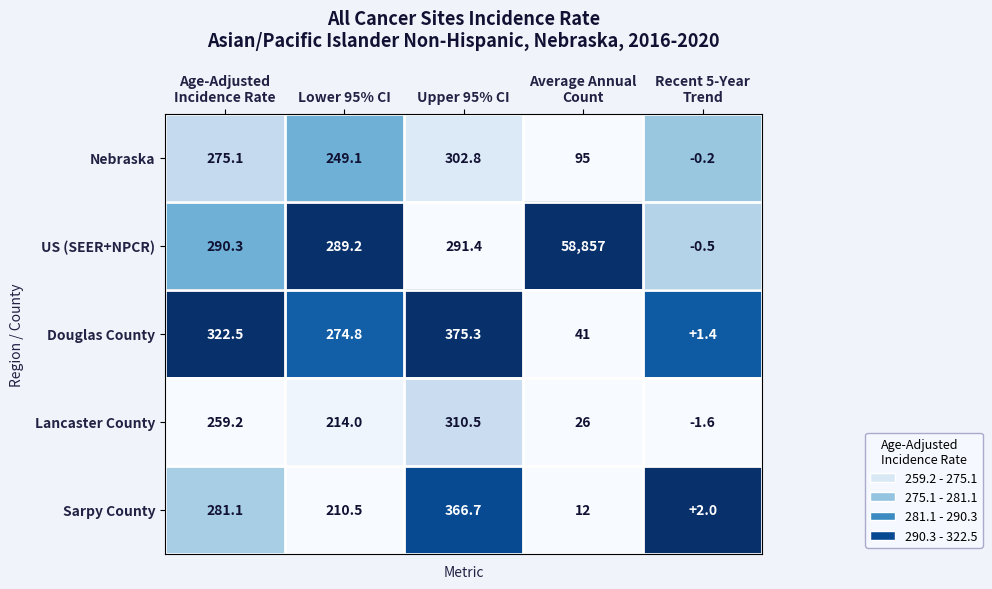

Rank the series by their maximum value, from lowest to highest.

Nebraska, Lancaster County, Sarpy County, Douglas County, US (SEER+NPCR)